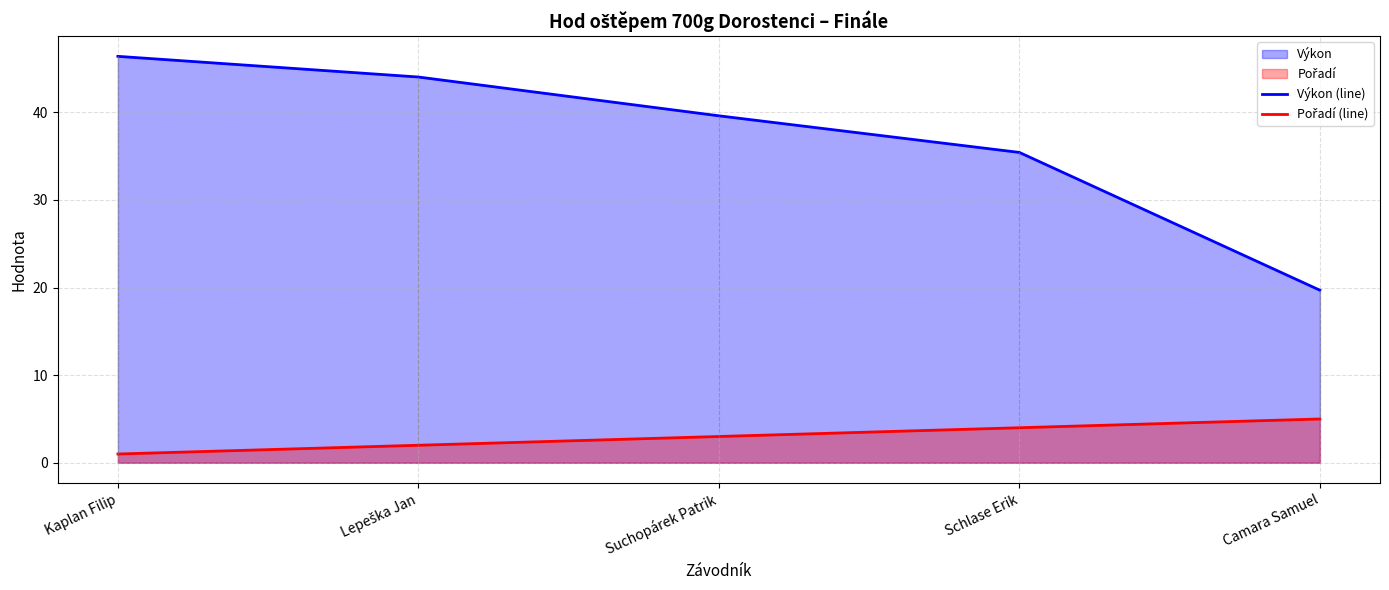

Count the Pořadí (line) values in the range 2 to 4.

3